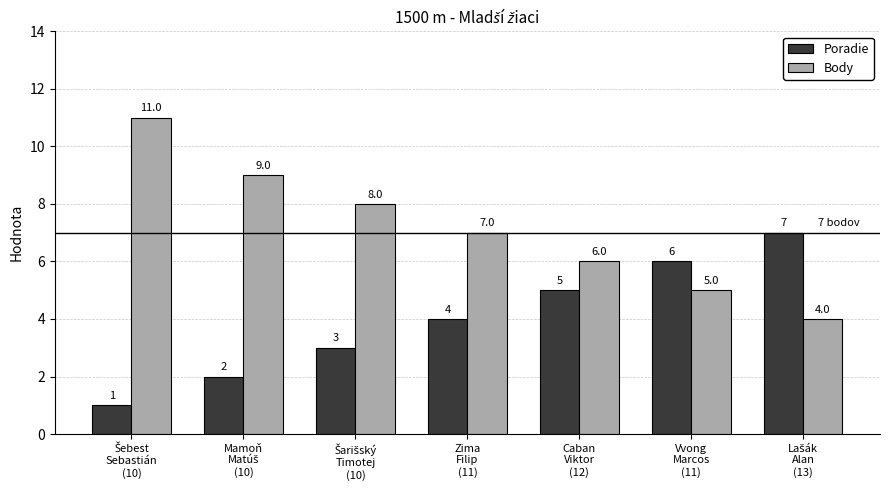

What is the difference between the maximum and minimum values in the Body series?

7